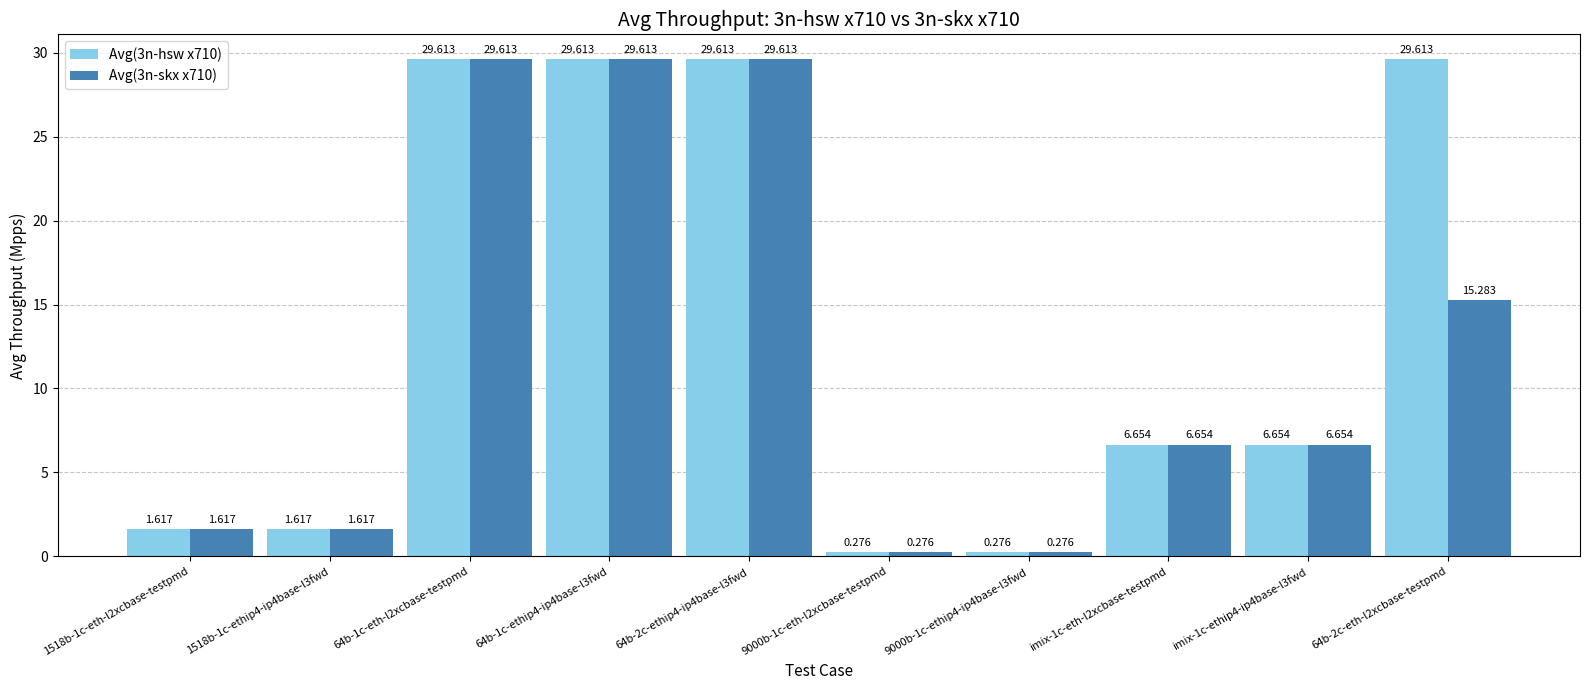

What is the sum of the Avg(3n-skx x710) values at 9000b-1c-eth-l2xcbase-testpmd and 64b-2c-eth-l2xcbase-testpmd?

15.6